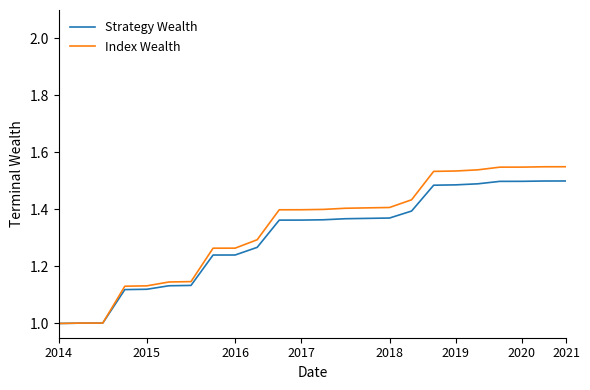

List the series in order of their peak value, lowest first.

Strategy Wealth, Index Wealth